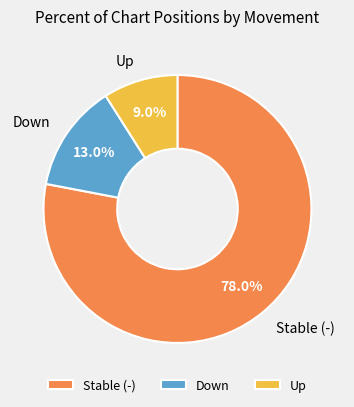

What is the largest slice in the pie chart?

Stable (-)